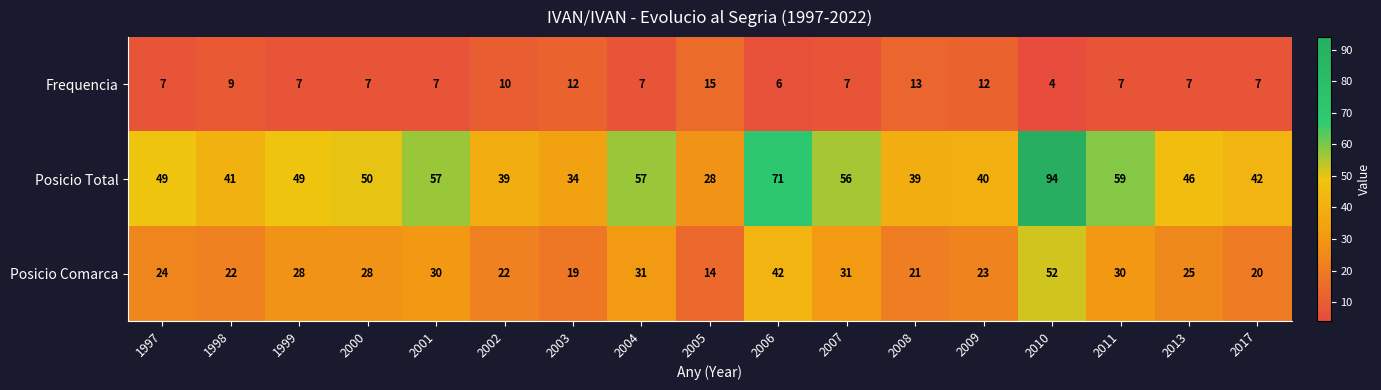

Where does the Posicio Comarca series first go above 25?

1999